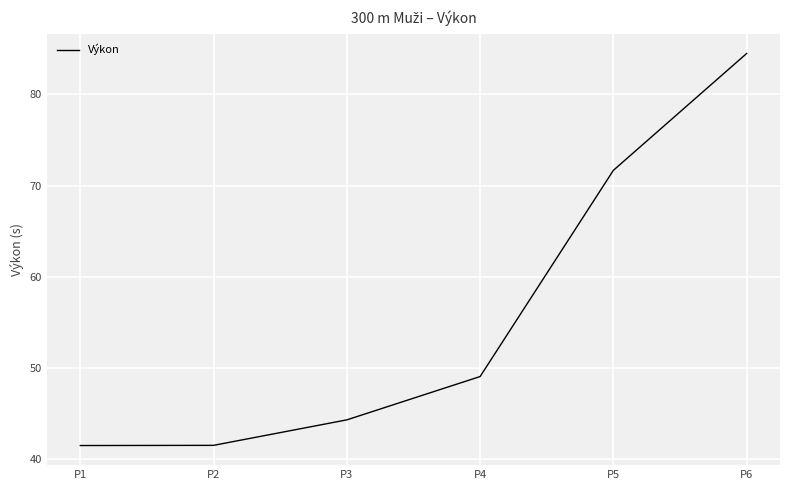

Is it true that the value at P5 is 109.7?

False